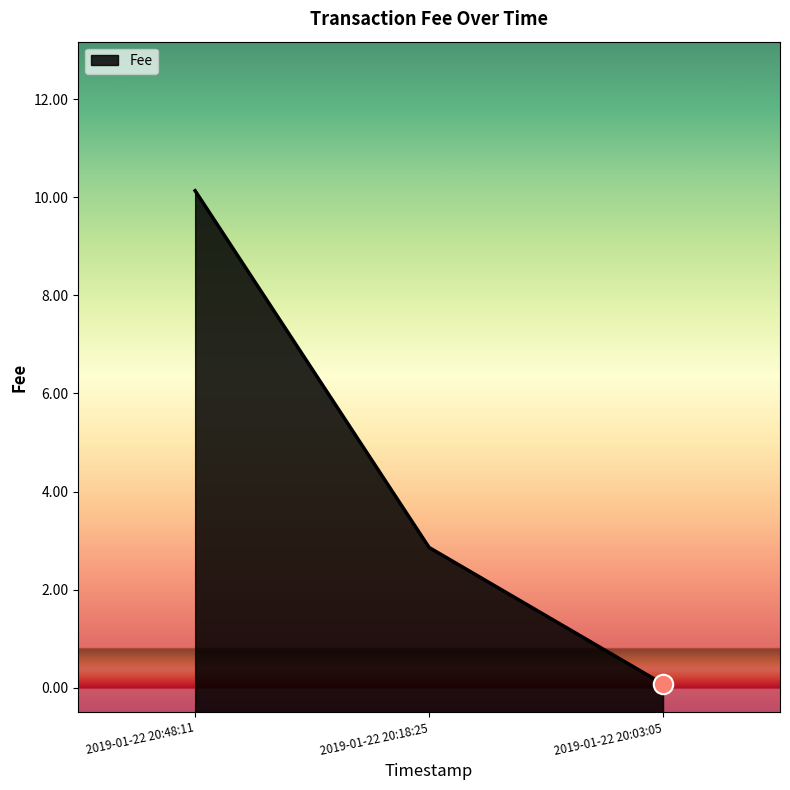

Which has a higher value, 2019-01-22 20:18:25 or 2019-01-22 20:03:05?

2019-01-22 20:18:25